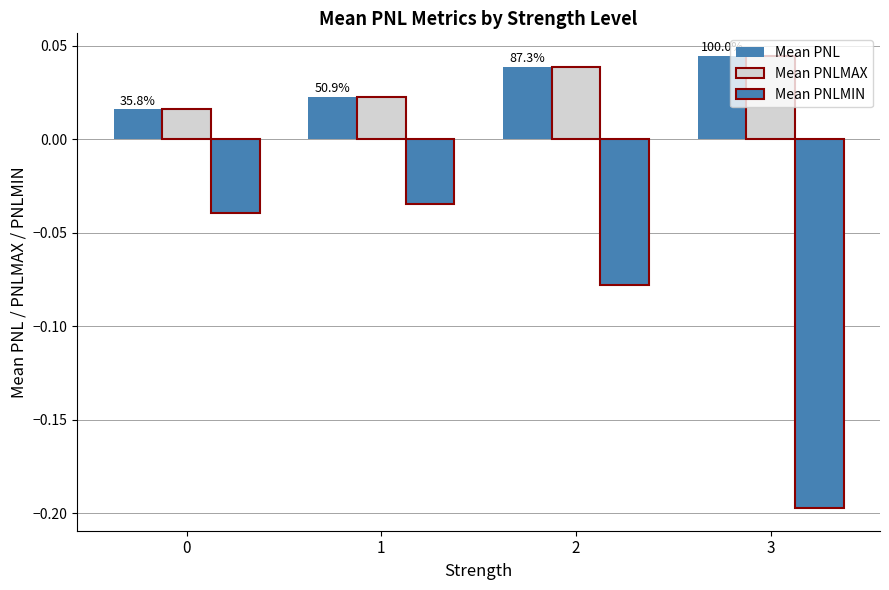

Which label corresponds to the smallest value in the chart?

3